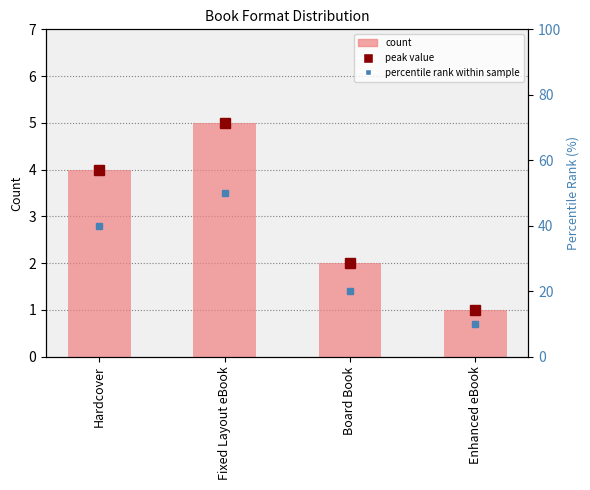

Rank the categories by value from highest to lowest.

Fixed Layout eBook, Hardcover, Board Book, Enhanced eBook